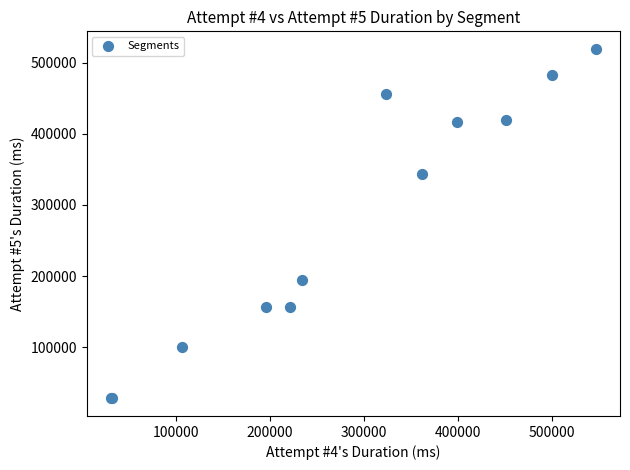

What Y value in the scatter plot is closest to 273588?

343330